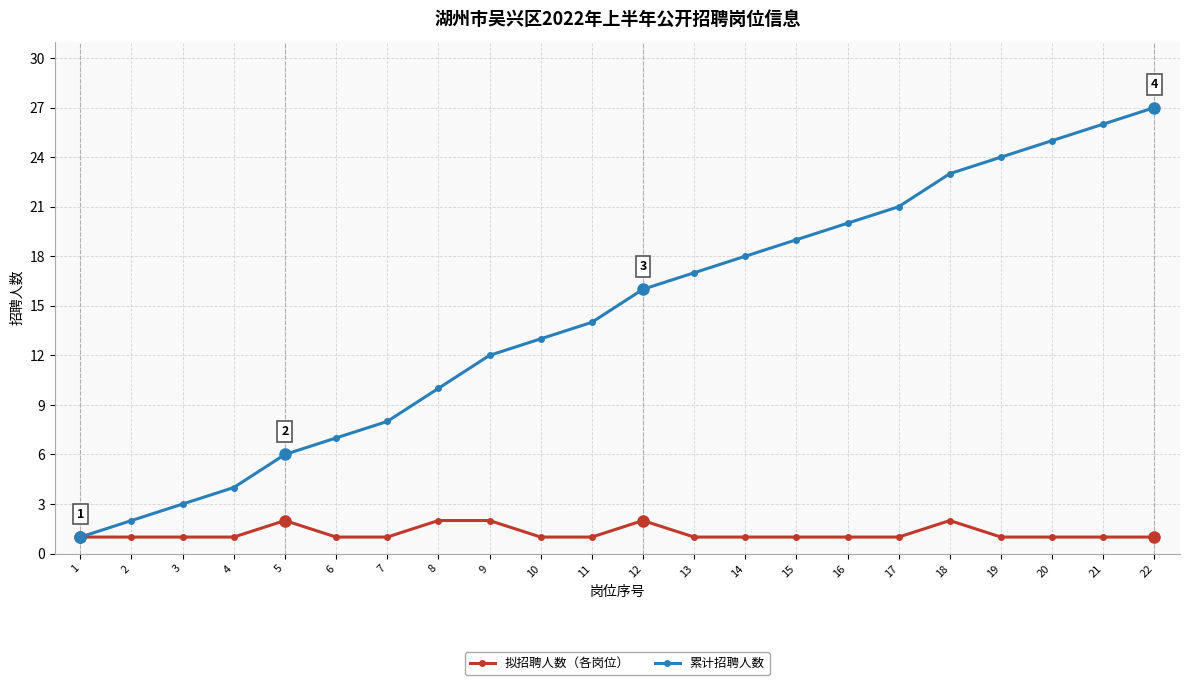

True or false: 拟招聘人数（各岗位） has more than 2 interior local peaks.

True